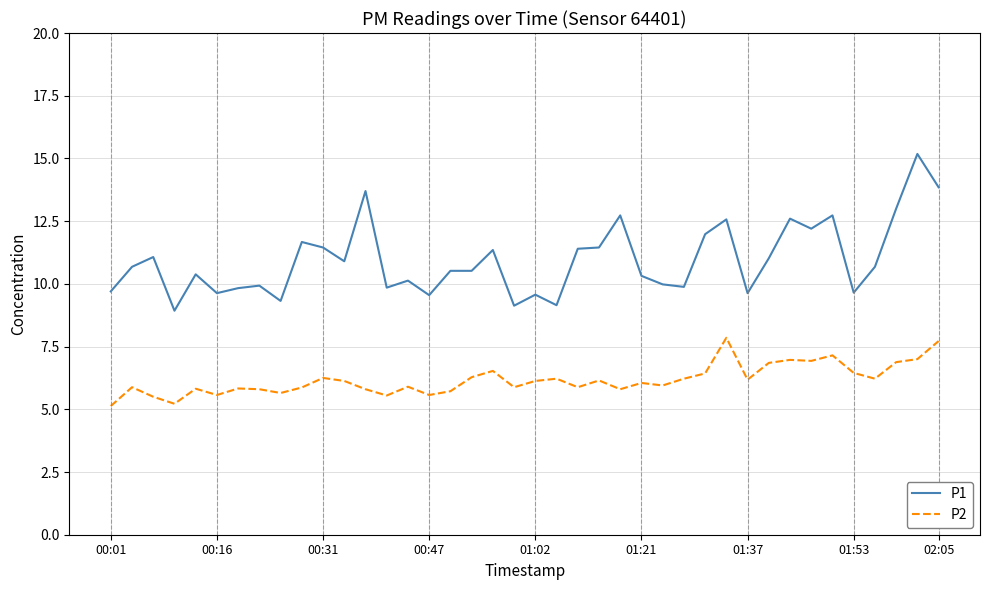

Rank the series by their maximum value, from highest to lowest.

P1, P2